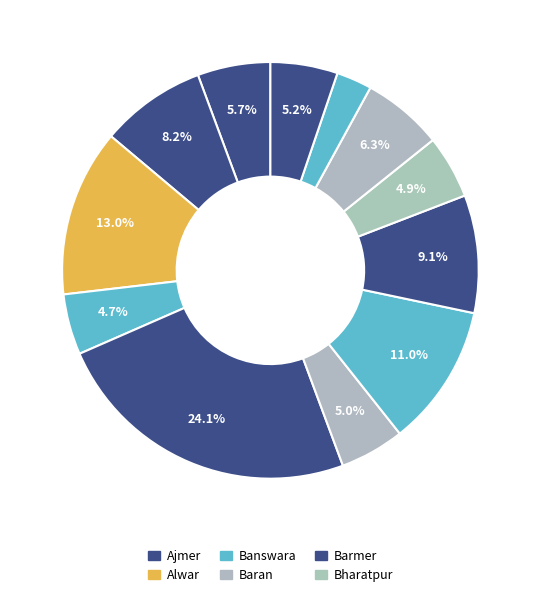

How many segments does this pie chart have?

12